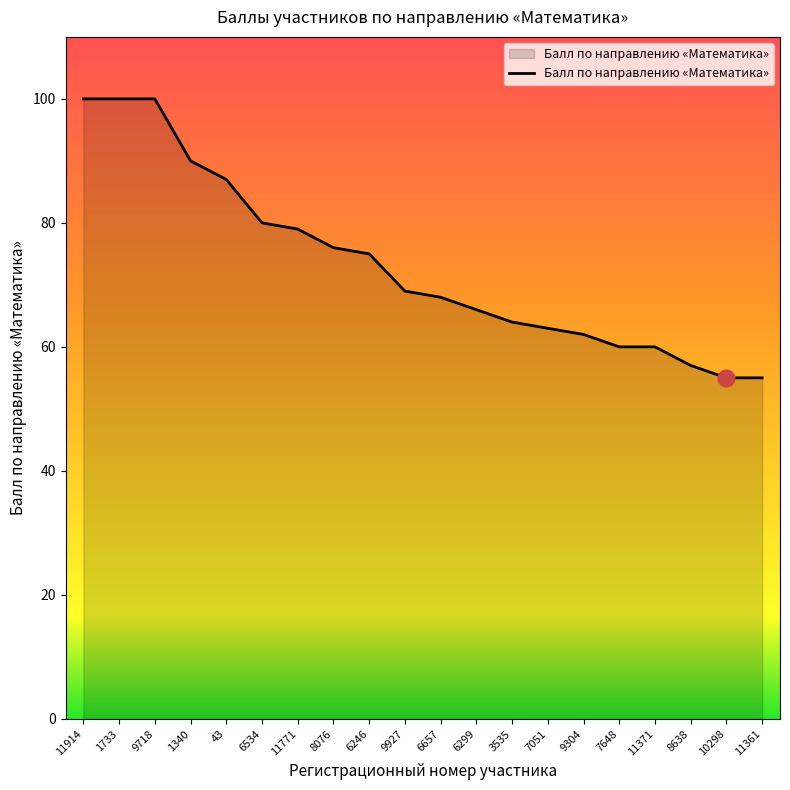

How many series are shown in this chart?

1